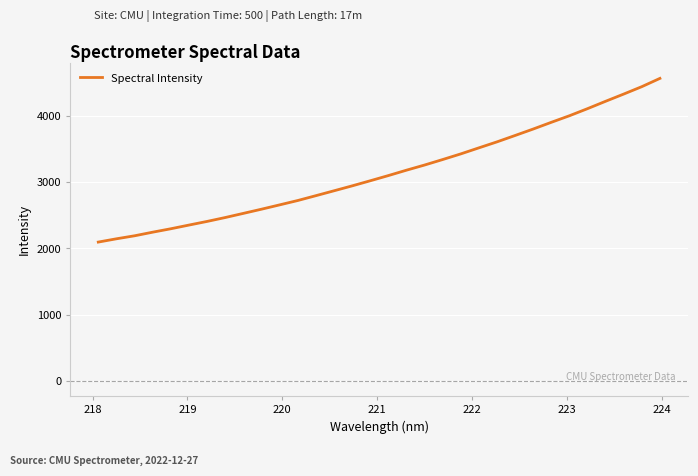

What is the greatest value displayed?

4567.7